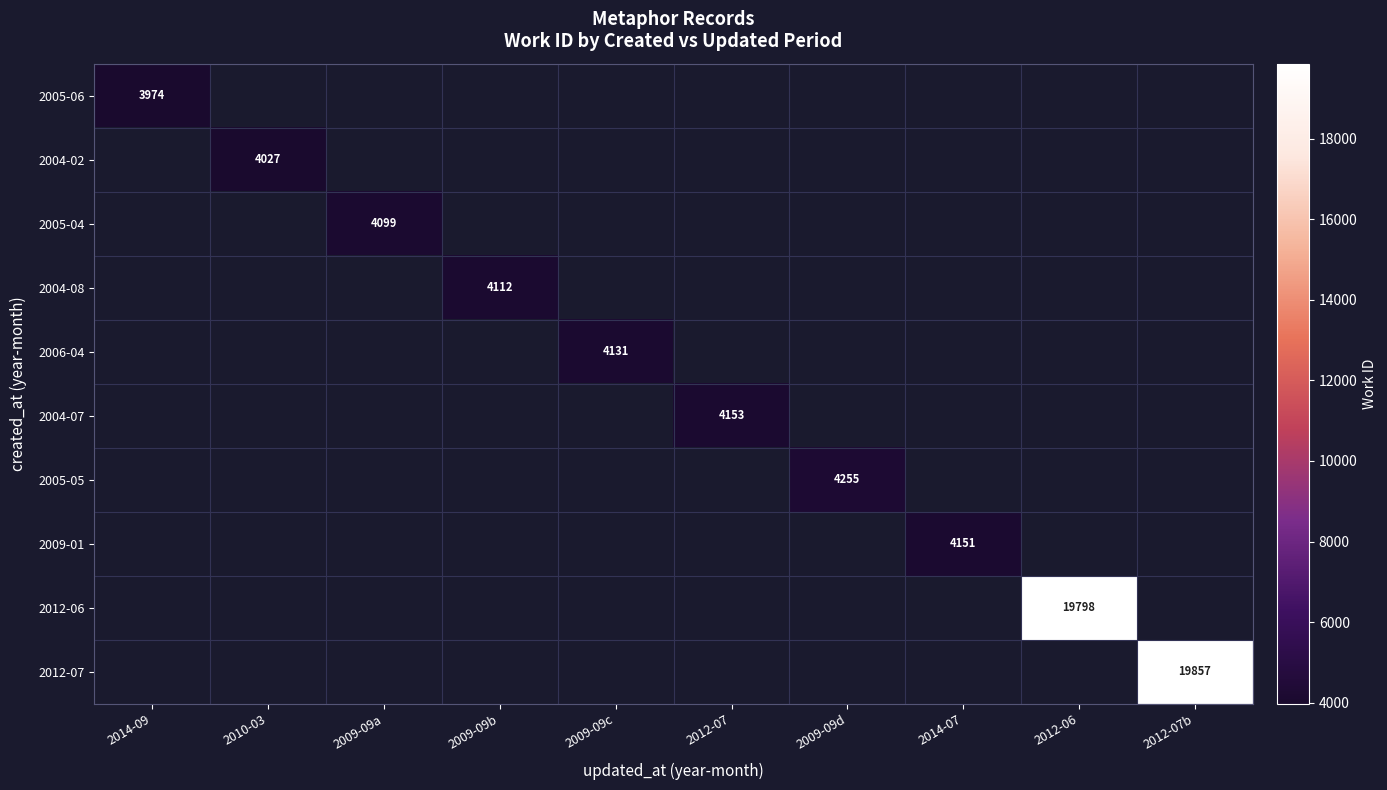

What is the smallest value displayed?

3974.0